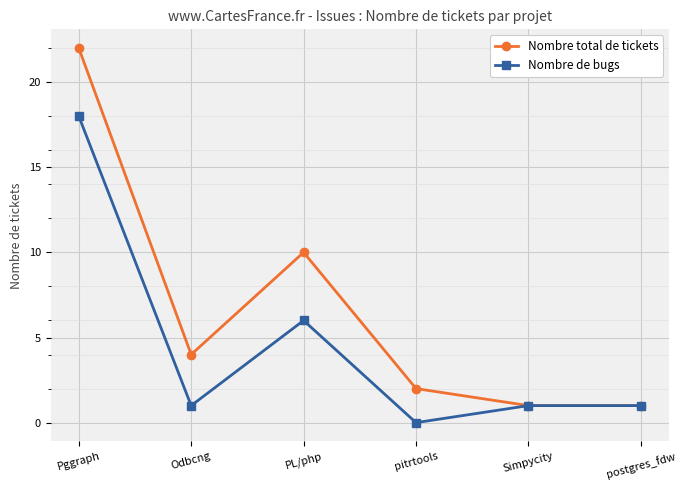

What position from the right is Odbcng?

5